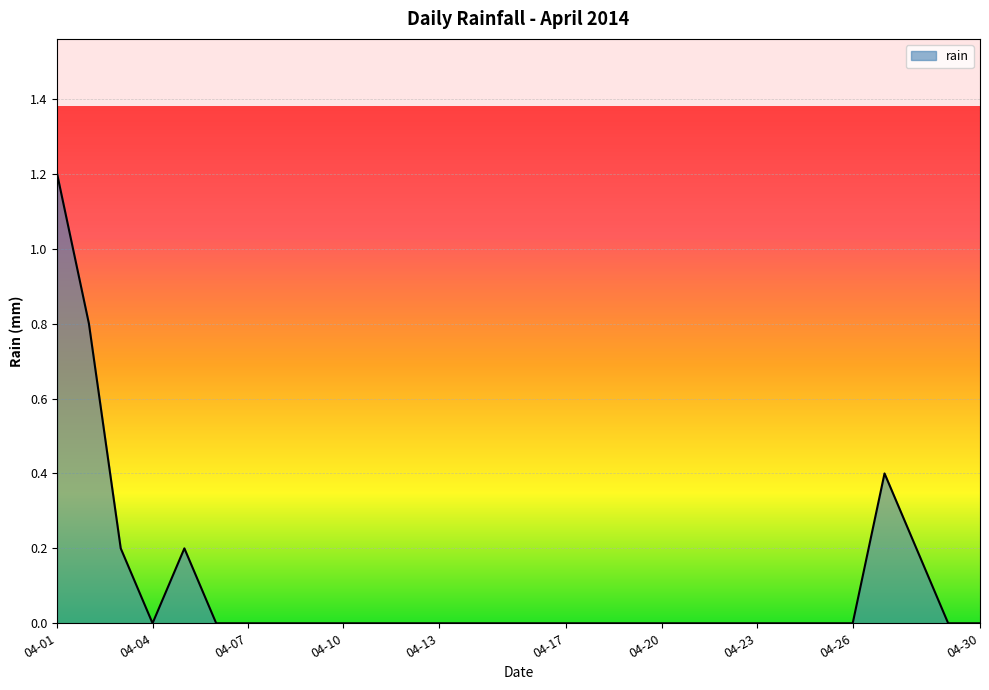

What is the difference between the maximum and minimum values?

1.2